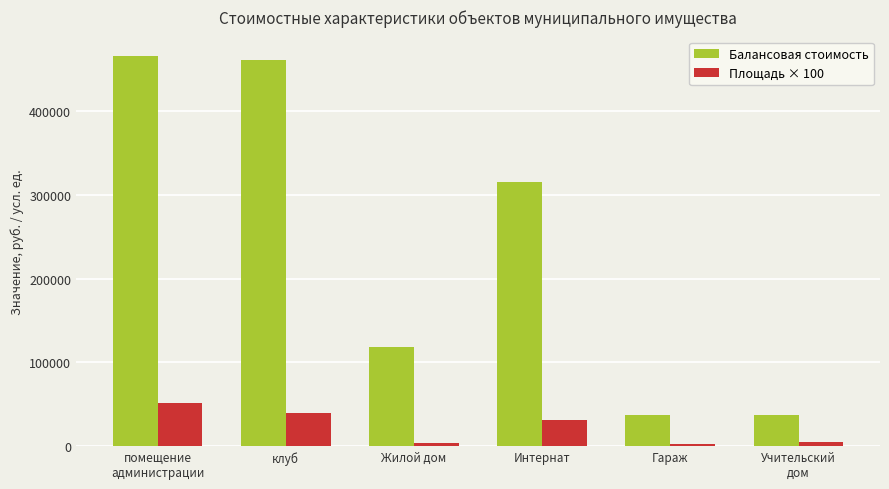

What is the smallest value displayed?

2530.0